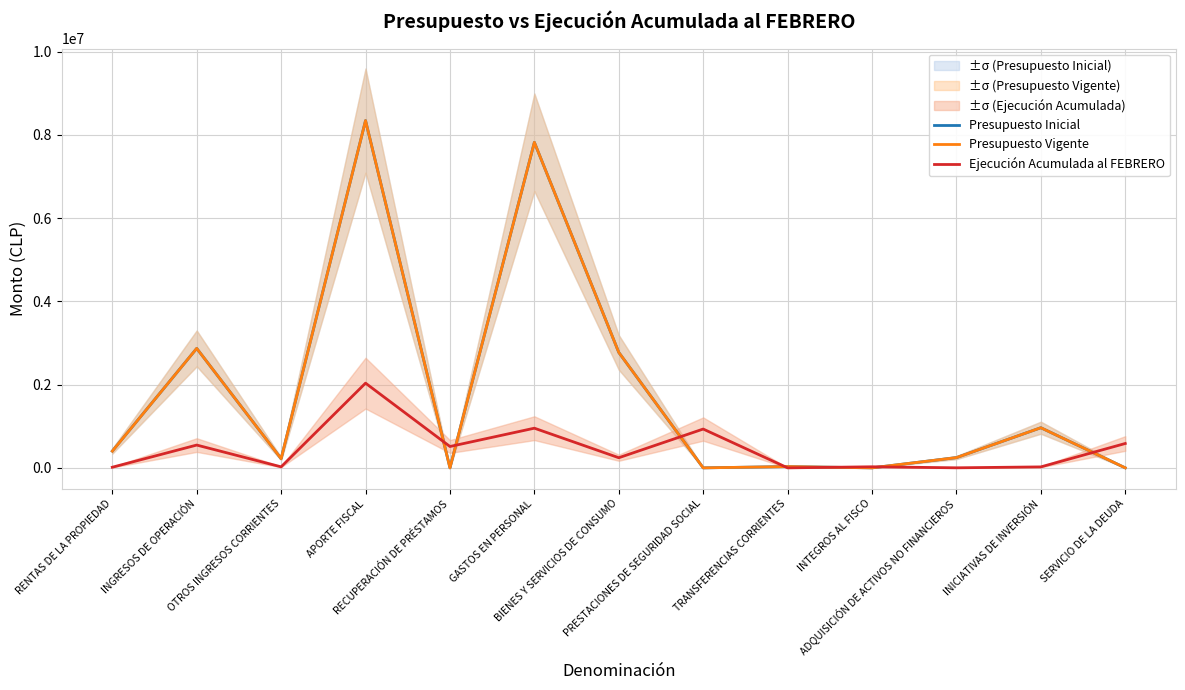

How many lines are shown in the chart?

3